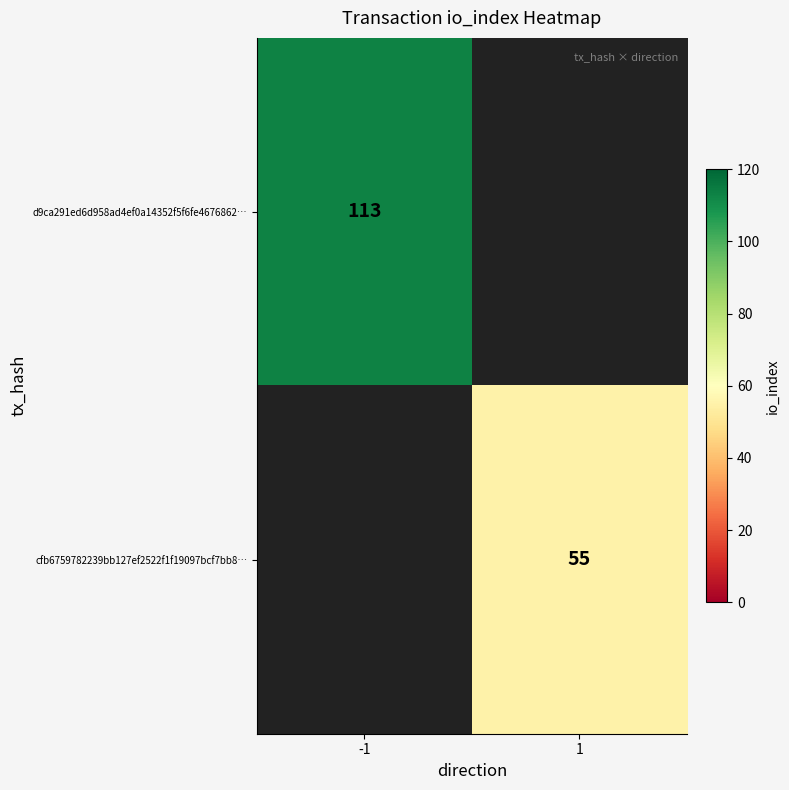

The d9ca291ed6d958ad4ef0a14352f5f6fe4676862… series shows 182 at -1. True or false?

False